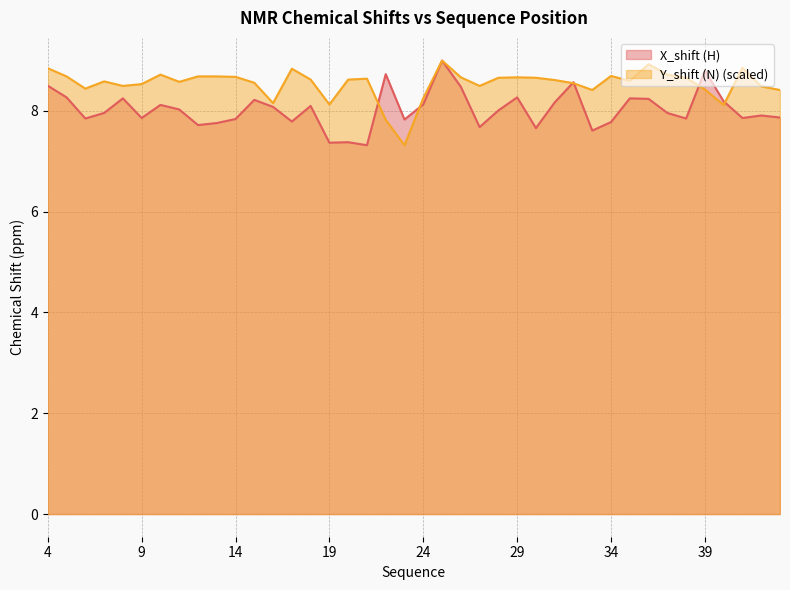

At how many categories does at least one series exceed 8?

39